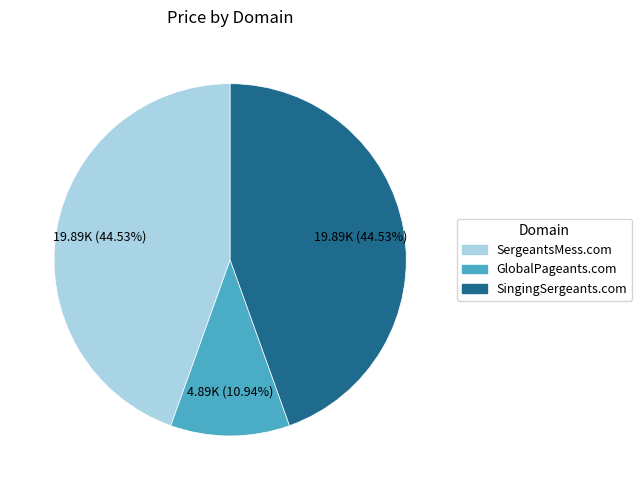

How many slices are in this pie chart?

3